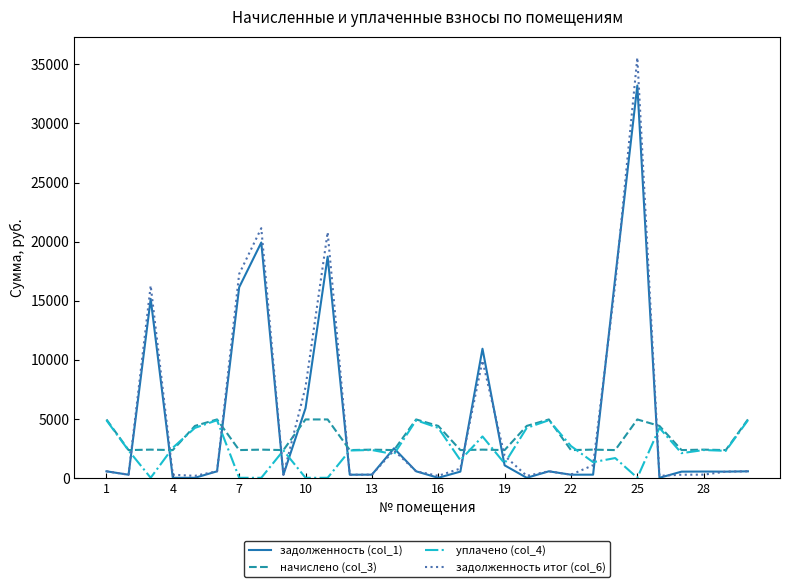

Which series has the largest total across all categories?

задолженность итог (col_6)